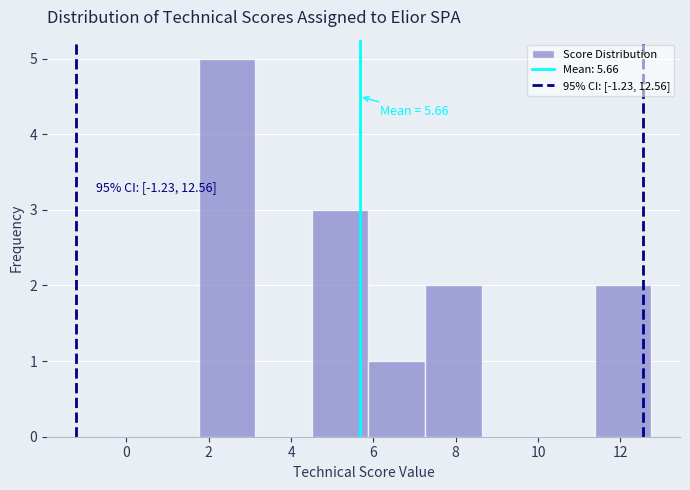

Which range on the x-axis has the tallest bar?

1.8 to 3.2